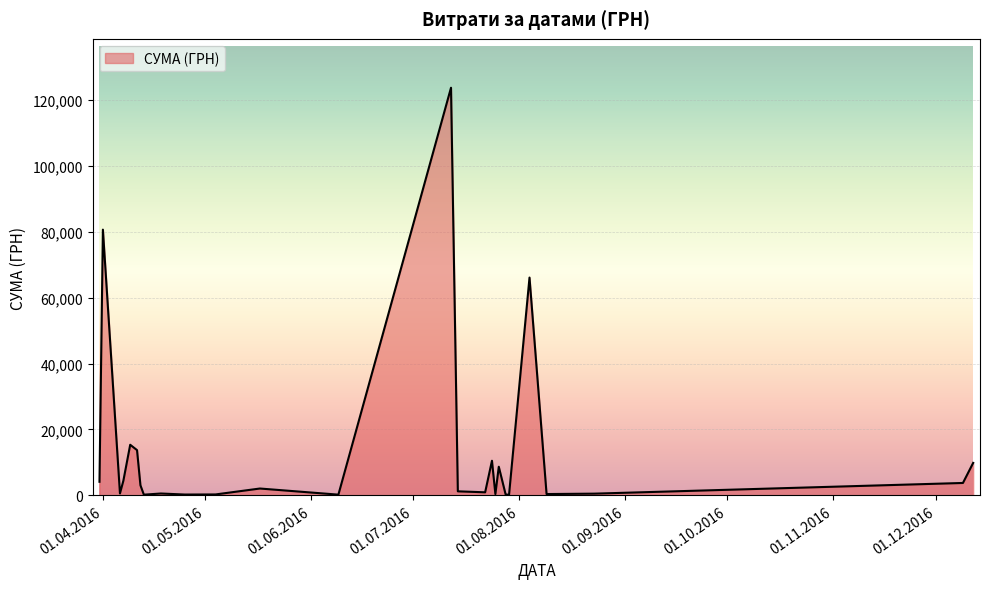

What is the maximum value shown in the chart?

123758.1